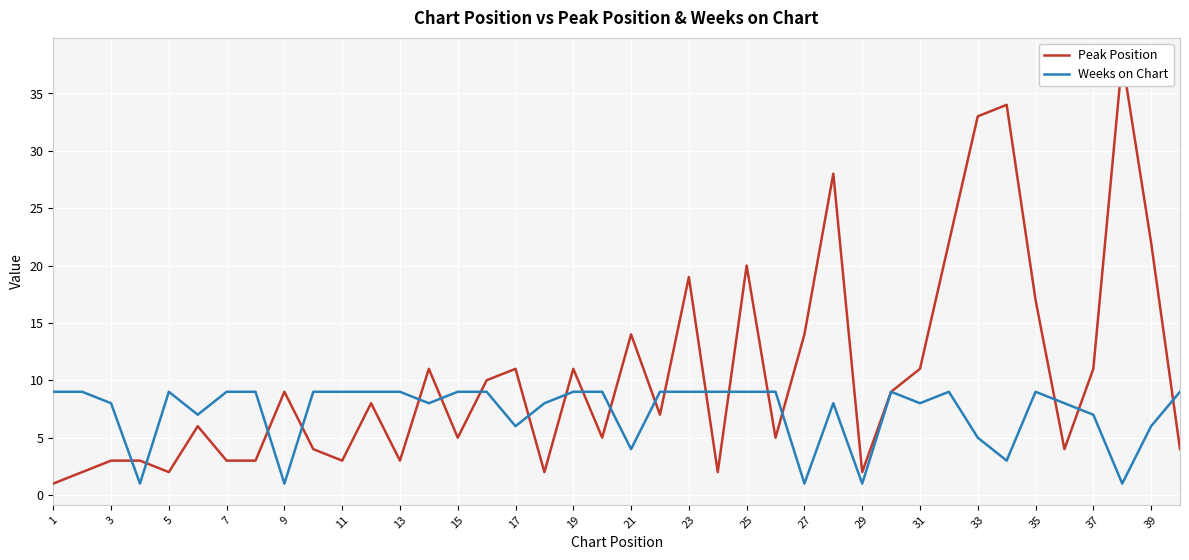

True or false: Weeks on Chart has a value of 14 at 35.

False